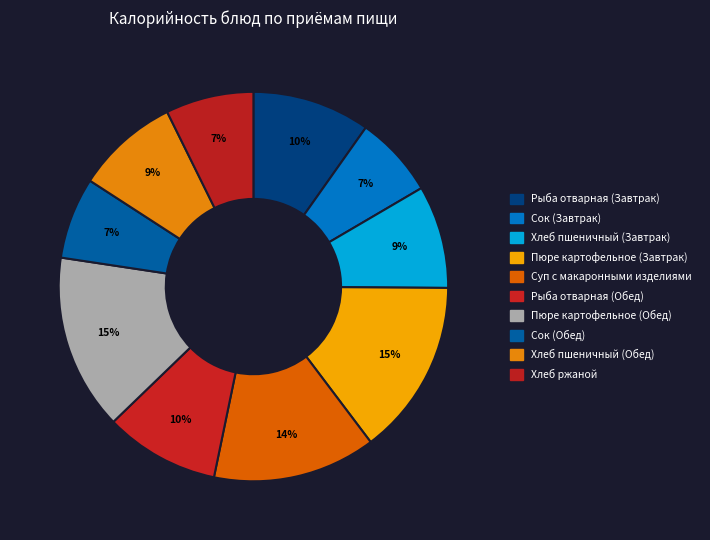

Which slice is the largest?

Пюре картофельное (Завтрак)